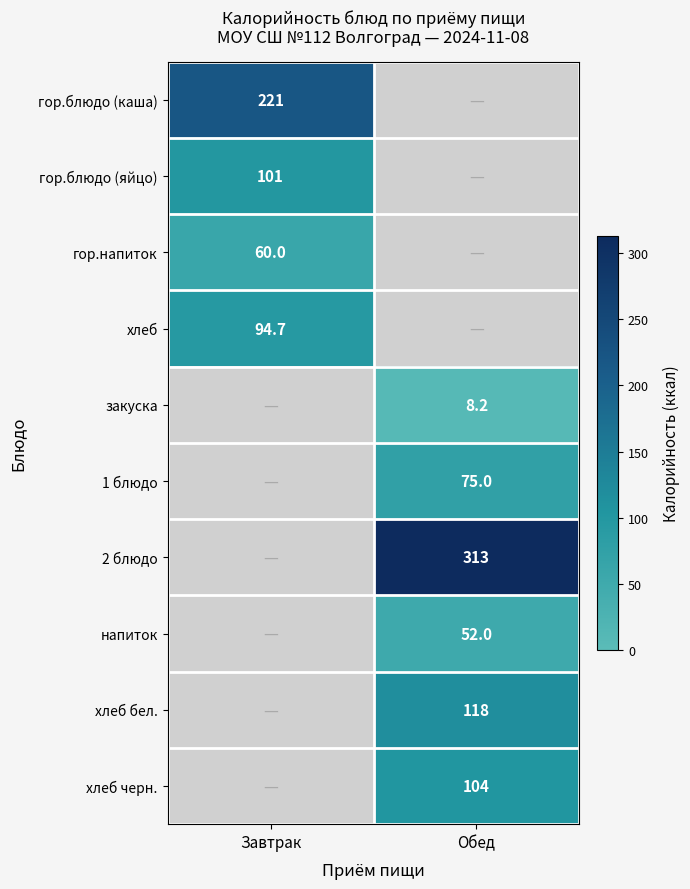

What is the difference between the highest and lowest values at Завтрак?

160.6